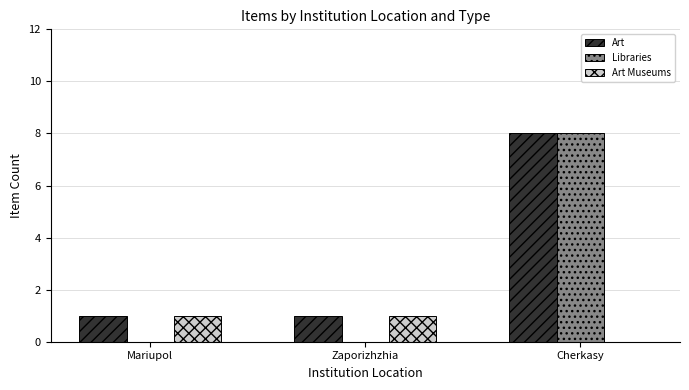

Which series changed the most between Zaporizhzhia and Cherkasy?

Libraries